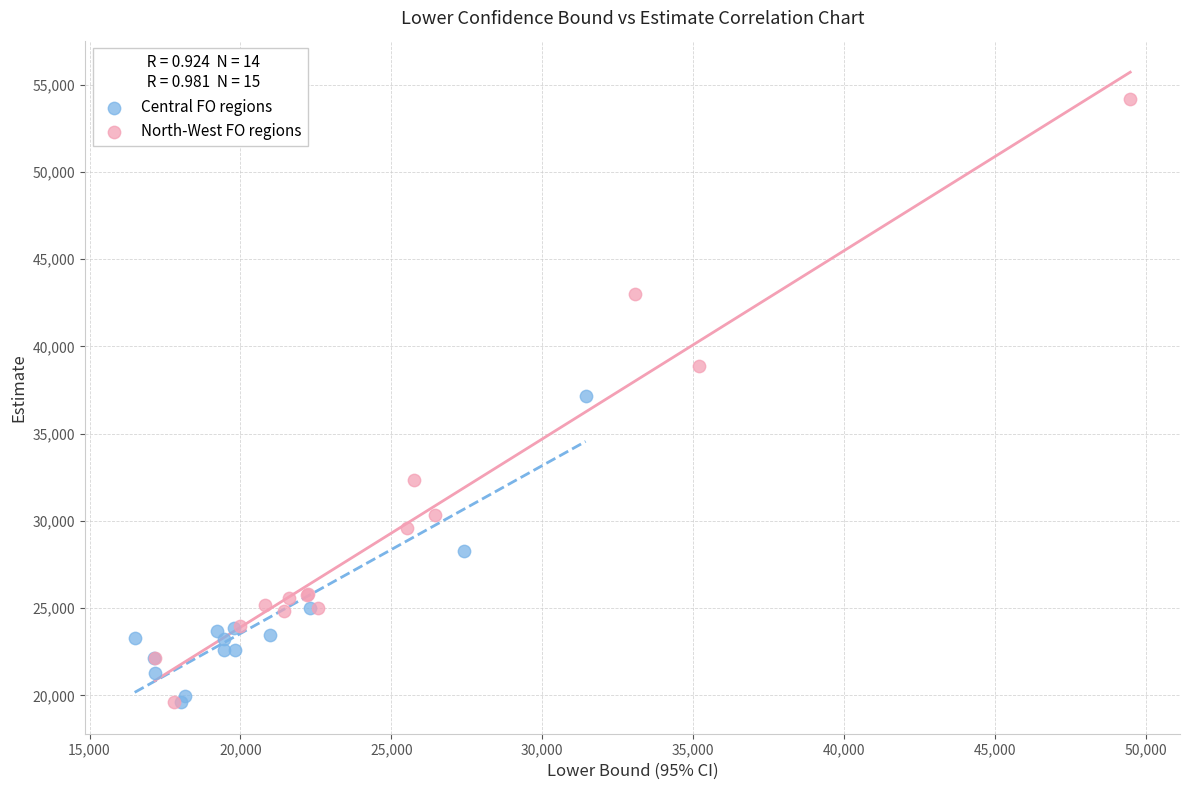

Which series has the widest spread of Y values?

North-West FO regions